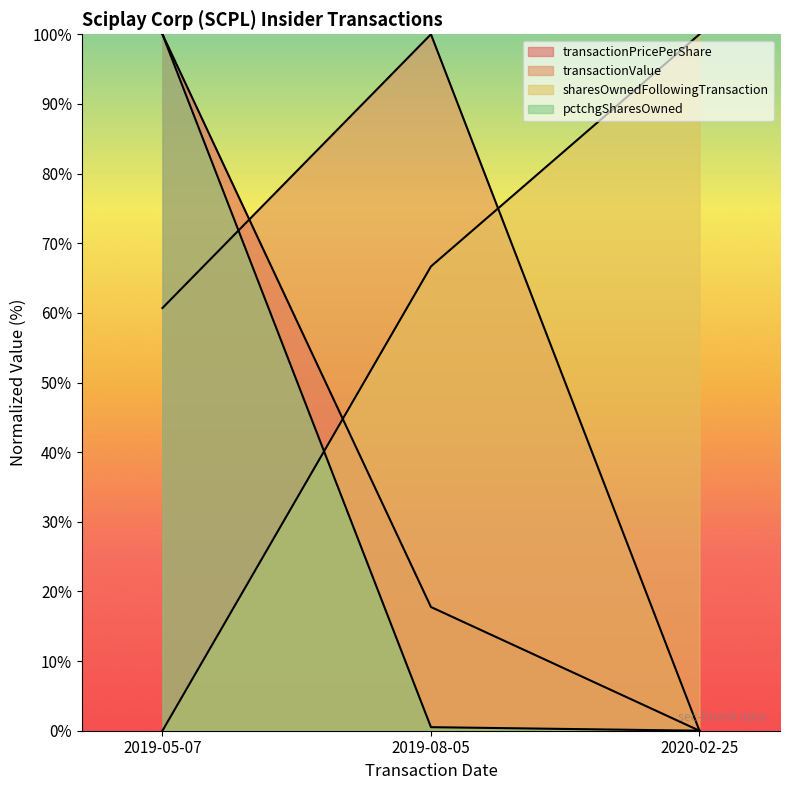

Which series has the largest range (max minus min)?

transactionPricePerShare